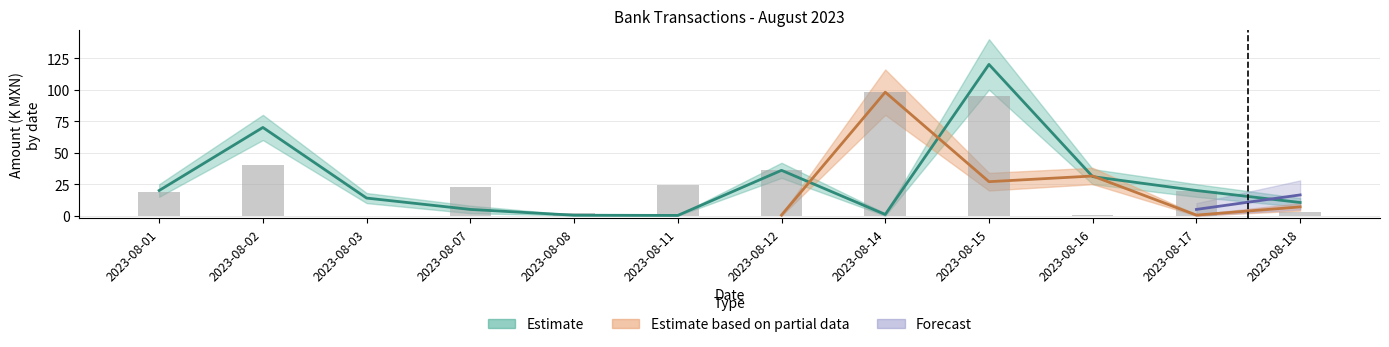

Rank the categories by value from highest to lowest.

2023-08-15, 2023-08-02, 2023-08-12, 2023-08-16, 2023-08-01, 2023-08-17, 2023-08-03, 2023-08-18, 2023-08-07, 2023-08-14, 2023-08-08, 2023-08-11